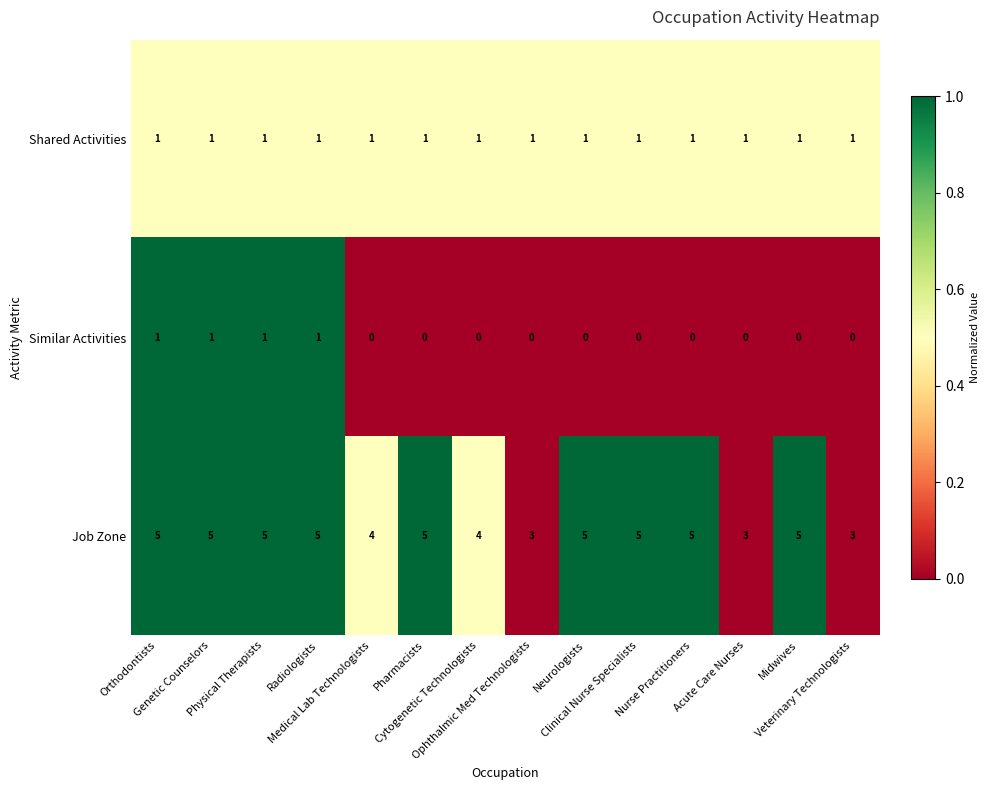

What is the maximum value shown in the chart?

5